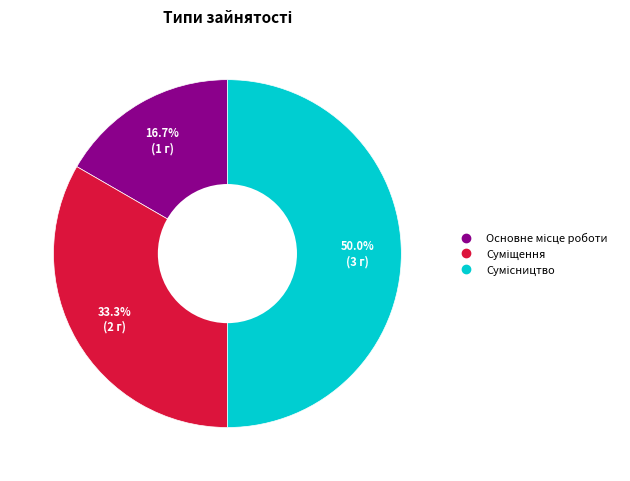

To the nearest percent, what is the difference between the largest and smallest slice percentages?

33%